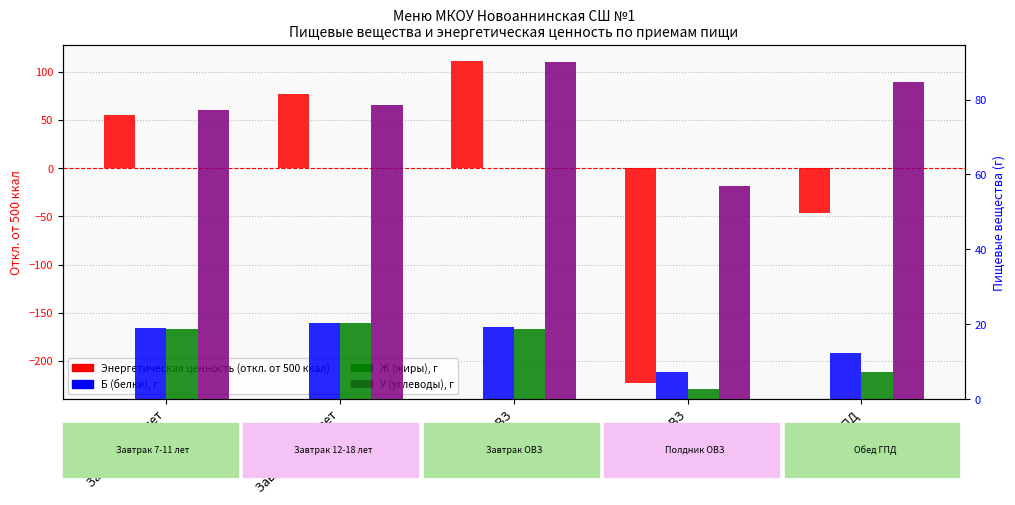

True or false: Ж (жиры) has a value of 20.3 at Завтрак 12-18 лет.

True